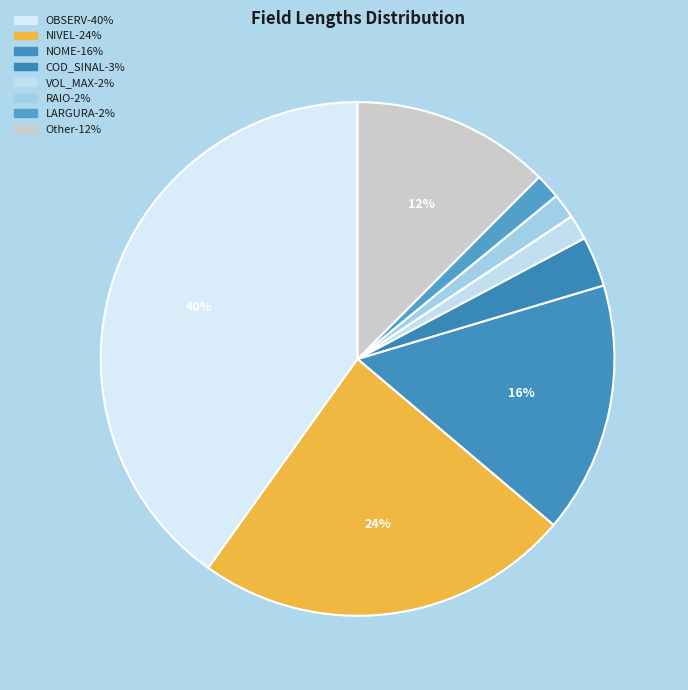

How many segments does this pie chart have?

8